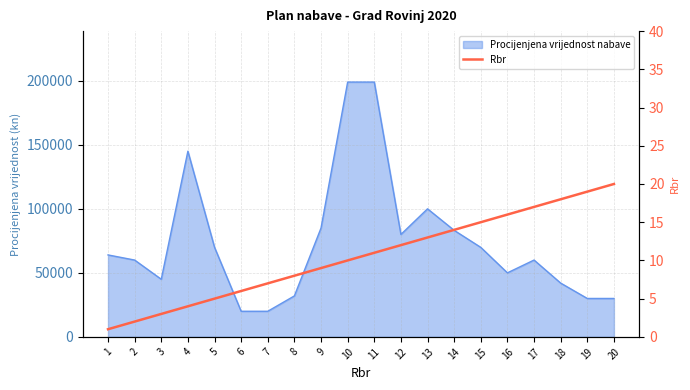

How many data points are less than 11?

10